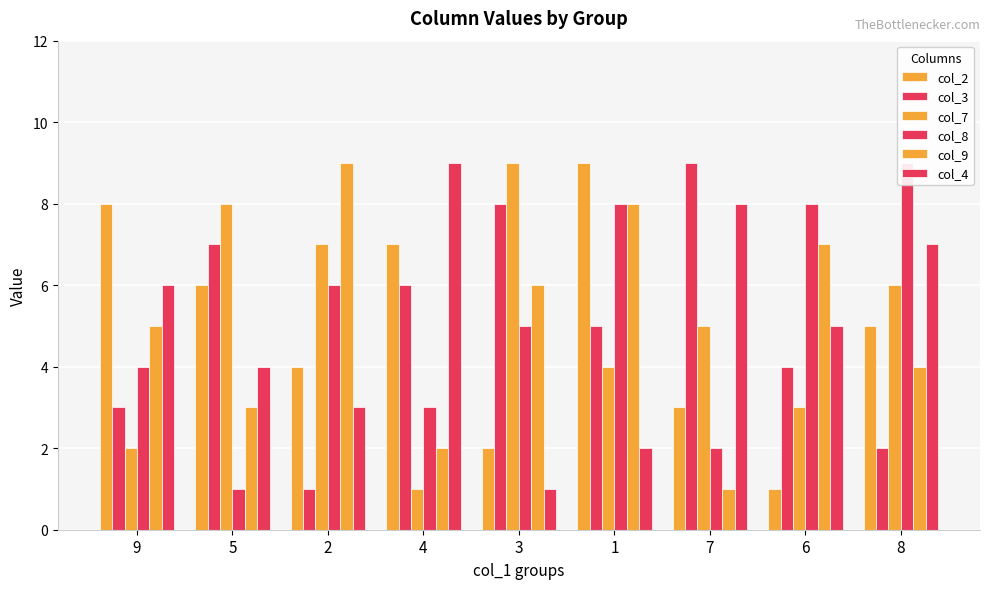

List the series in order of their peak value, highest first.

col_2, col_3, col_7, col_8, col_9, col_4